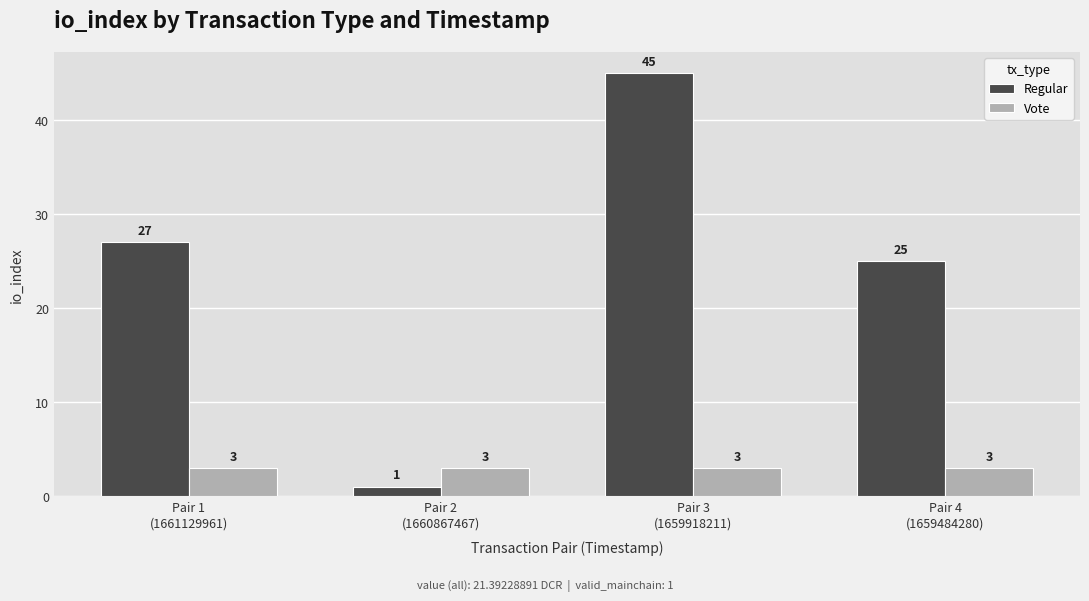

What are all the series names shown in the legend?

Regular, Vote